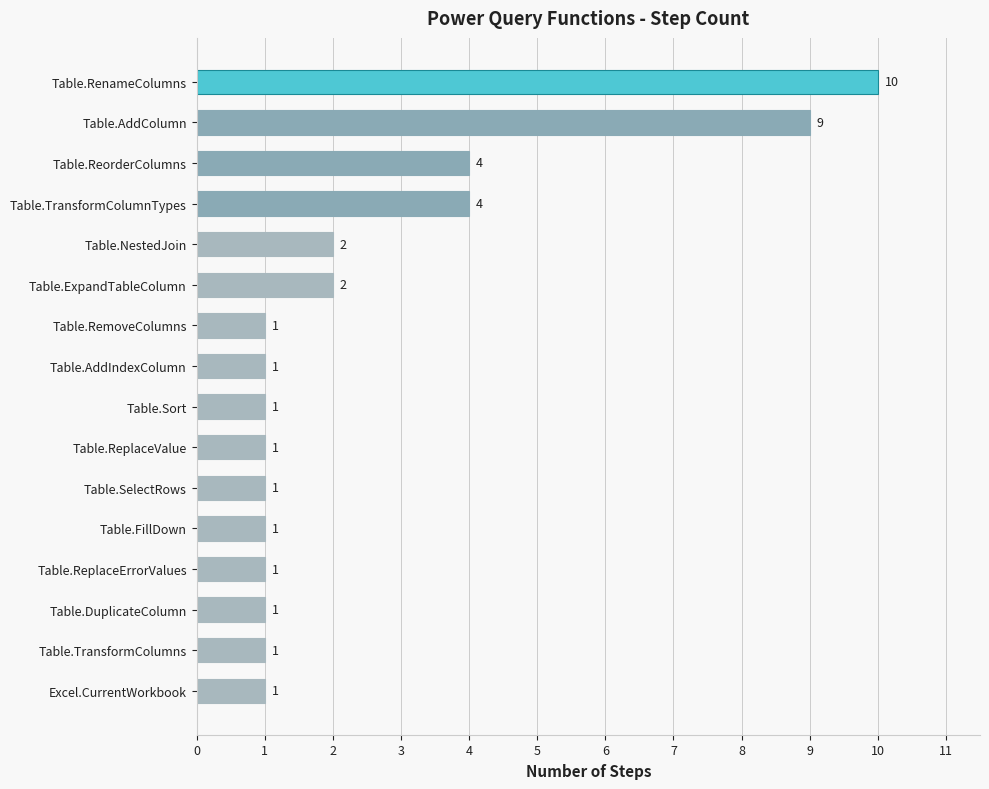

What is the change in value from Table.TransformColumnTypes to Table.AddColumn?

+5